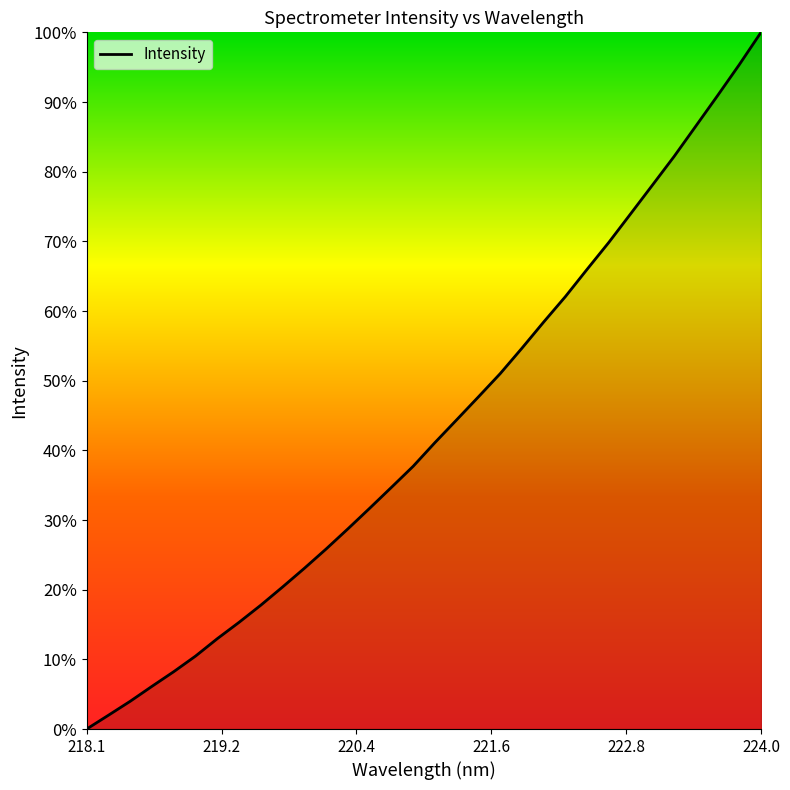

What is the maximum value shown in the chart?

100.0